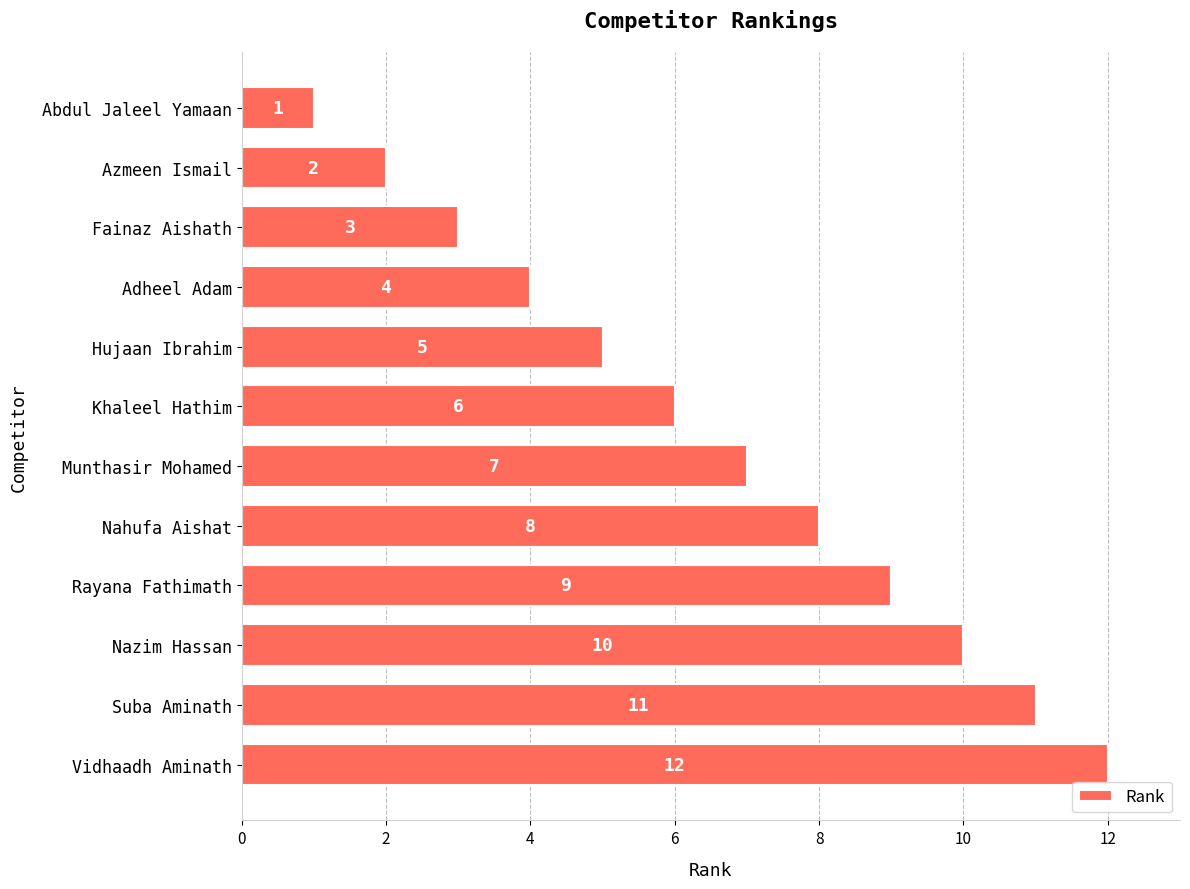

Read the value at Munthasir Mohamed, to the nearest 10.

10